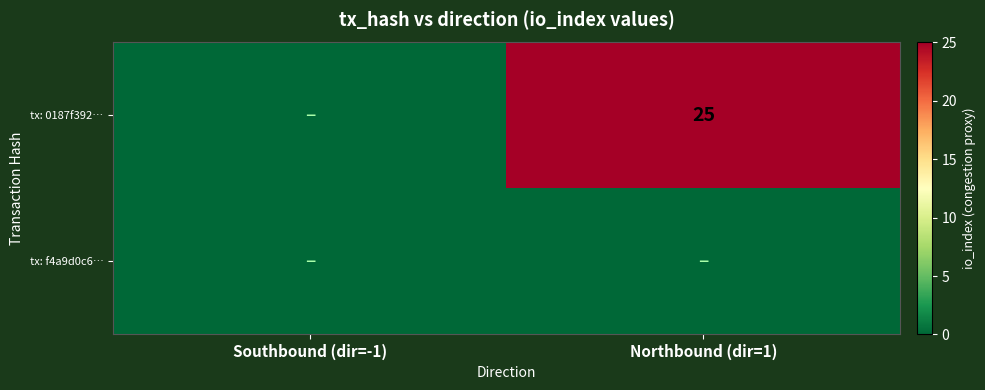

How many categories are shown in the chart?

2